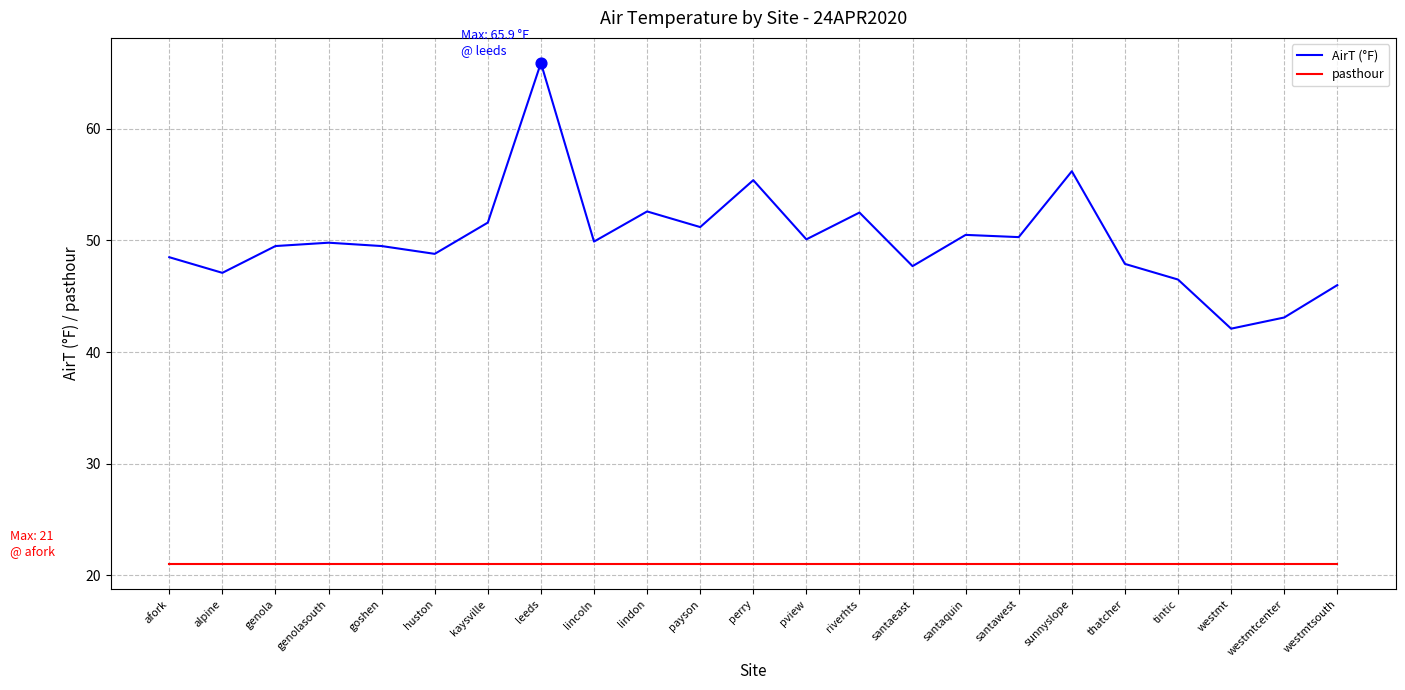

What is the total value across all series at tintic?

67.5